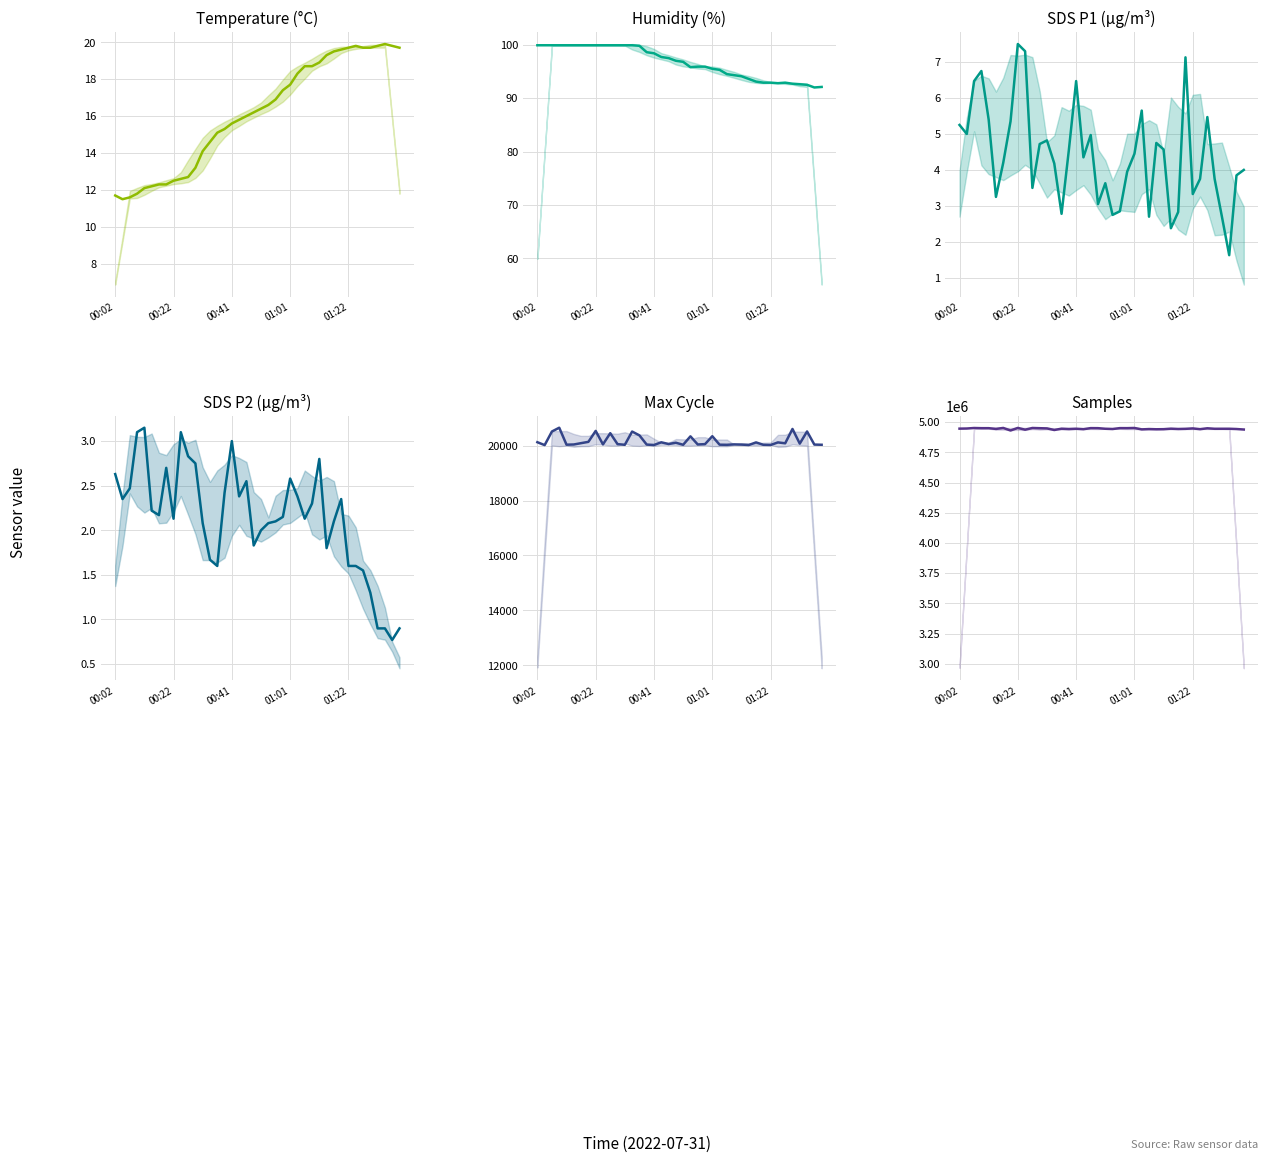

Does the chart display data point markers on the line(s)?

No